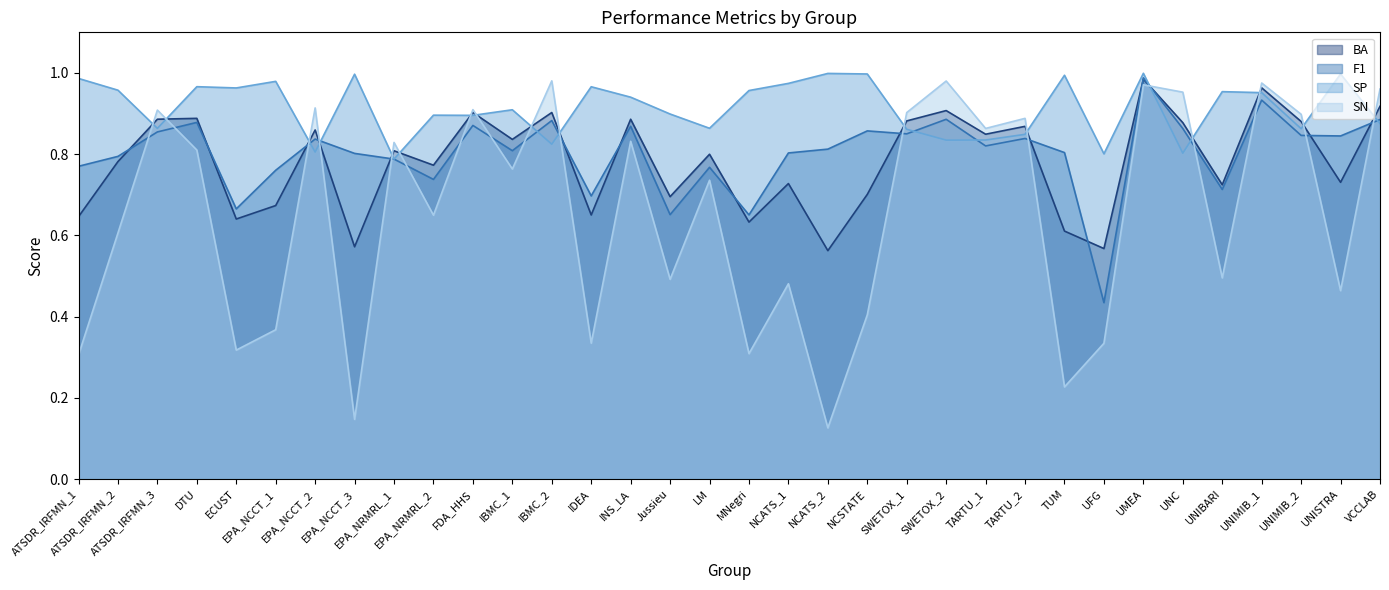

The value of SN at IBMC_2 is 0.2. True or false?

False